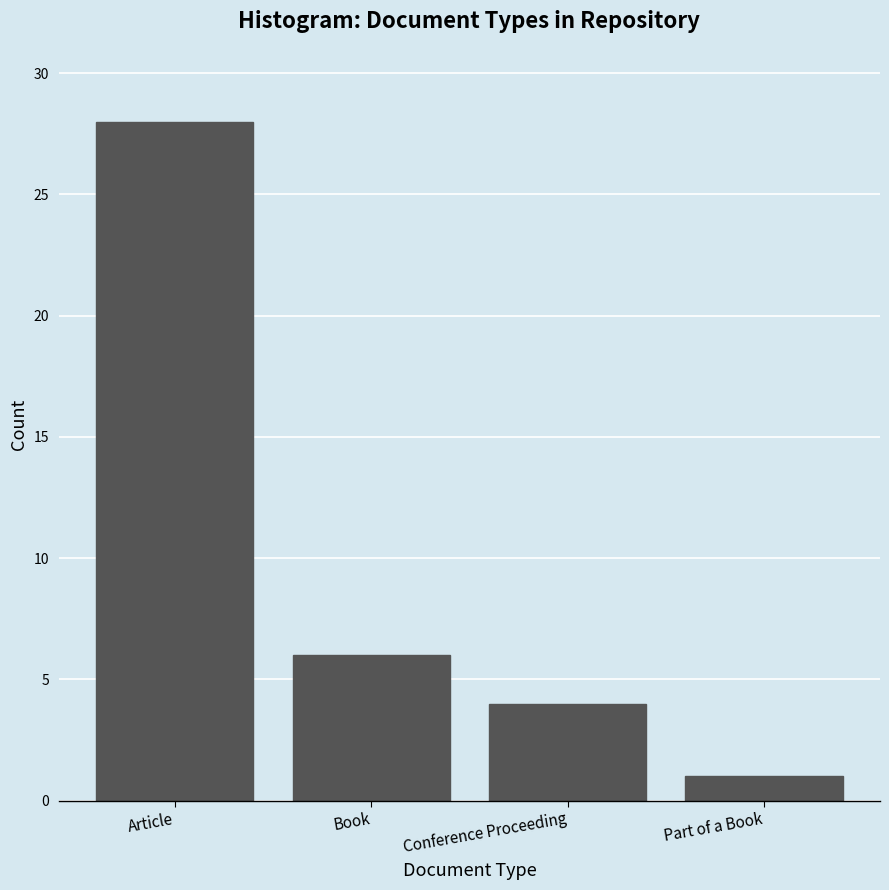

Reading left to right, extract all data points from this chart.

28	6	4	1